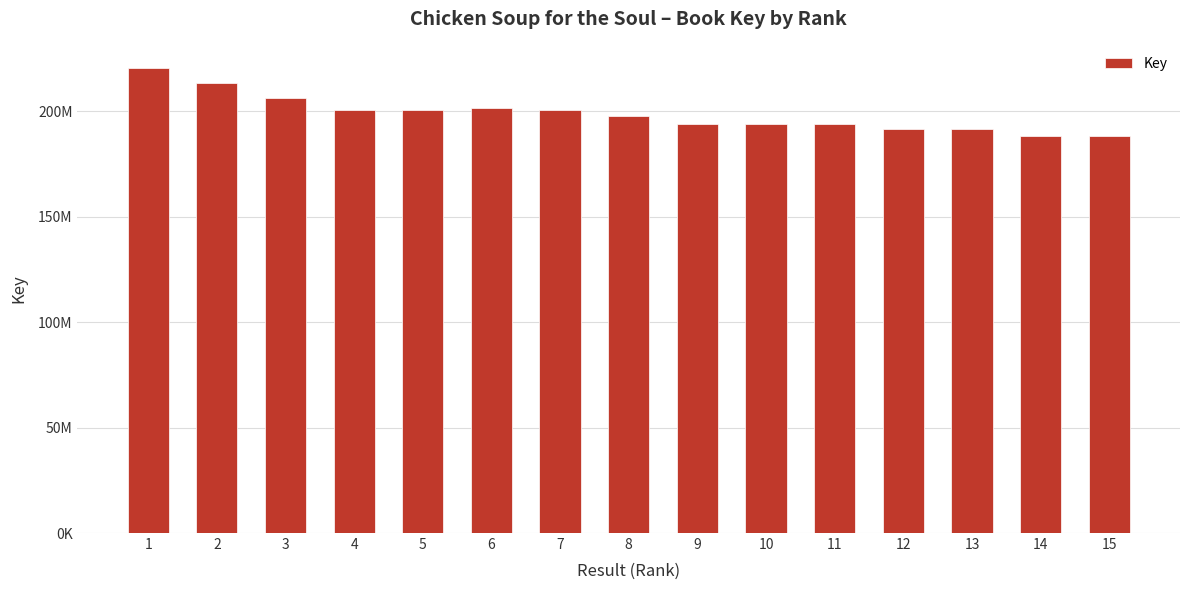

Which label corresponds to the largest value in the chart?

1